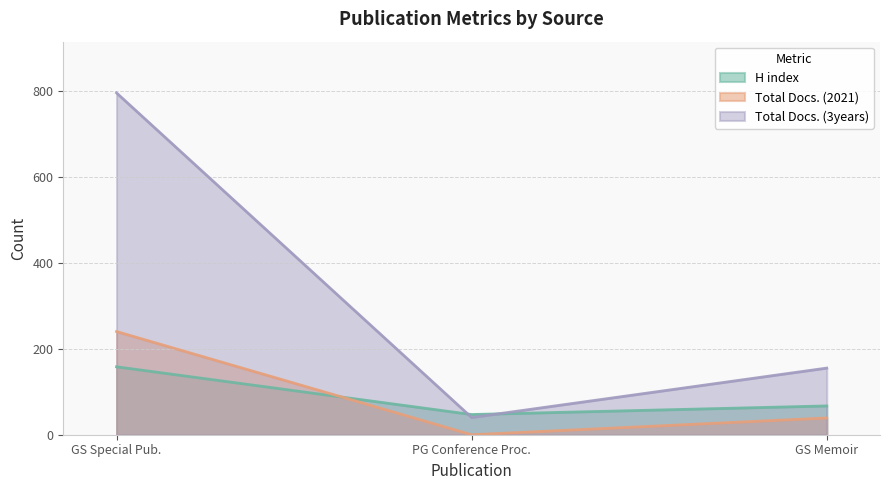

Count the H index values in the range 47 to 158.

3